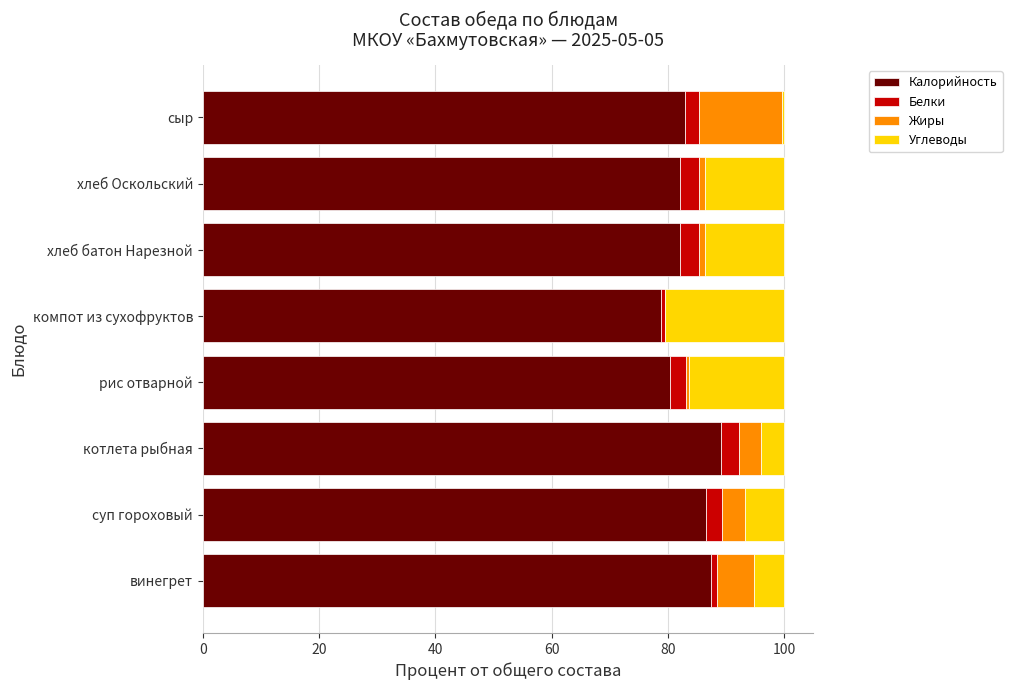

The Калорийность series shows 131.4 at компот из сухофруктов. True or false?

False